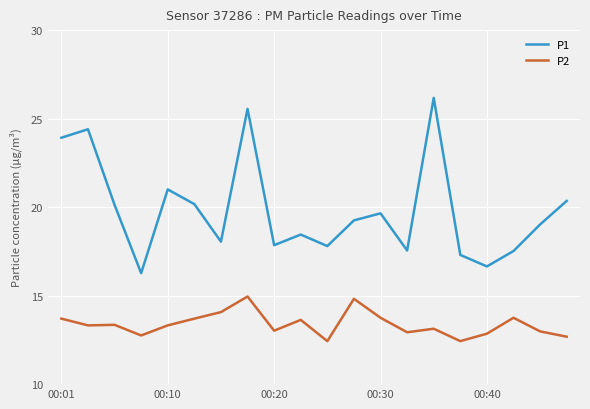

What is the sum of all P1 values?

397.1